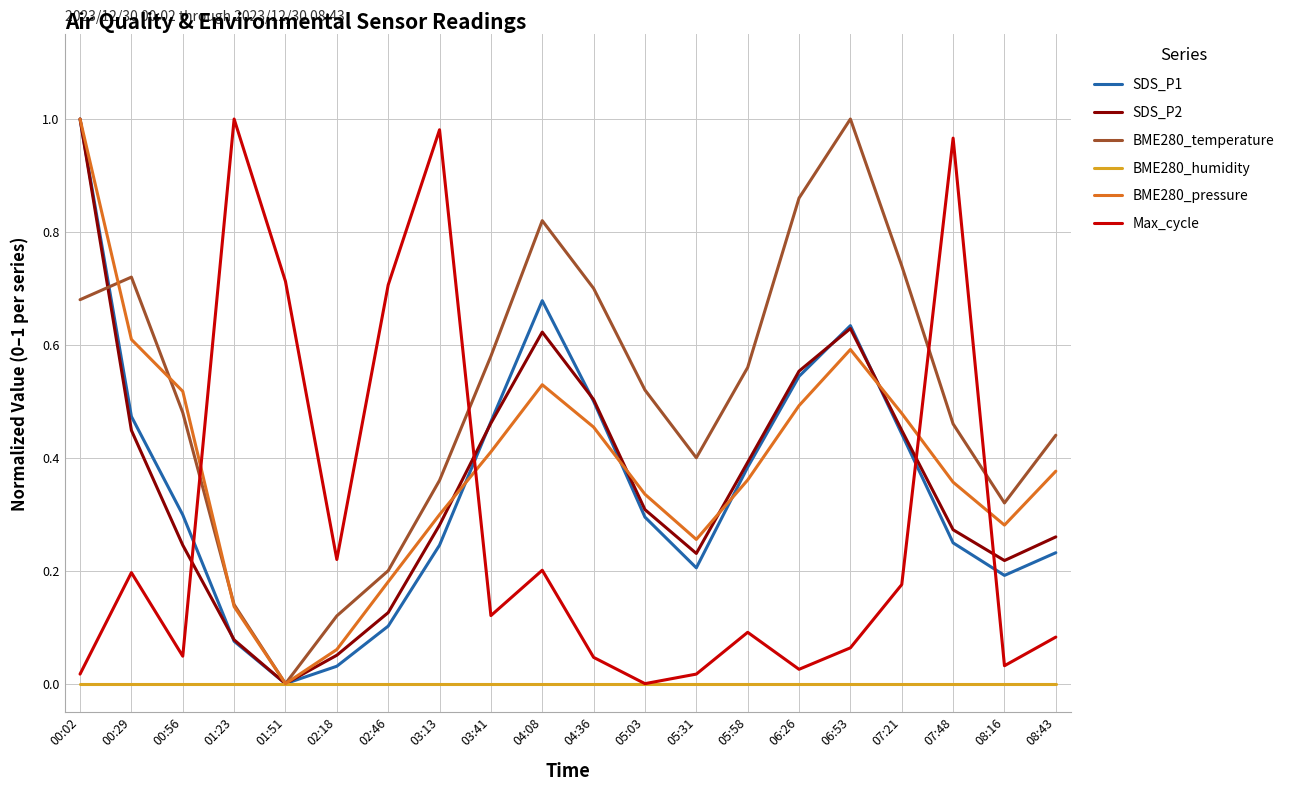

How many lines are shown in the chart?

6